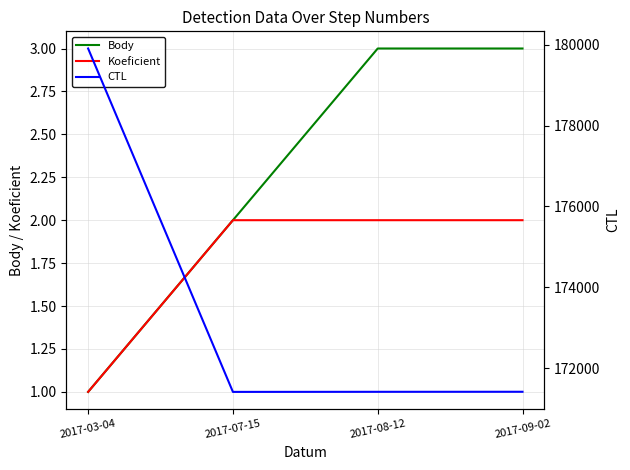

True or false: CTL and Body intersect in this chart.

False